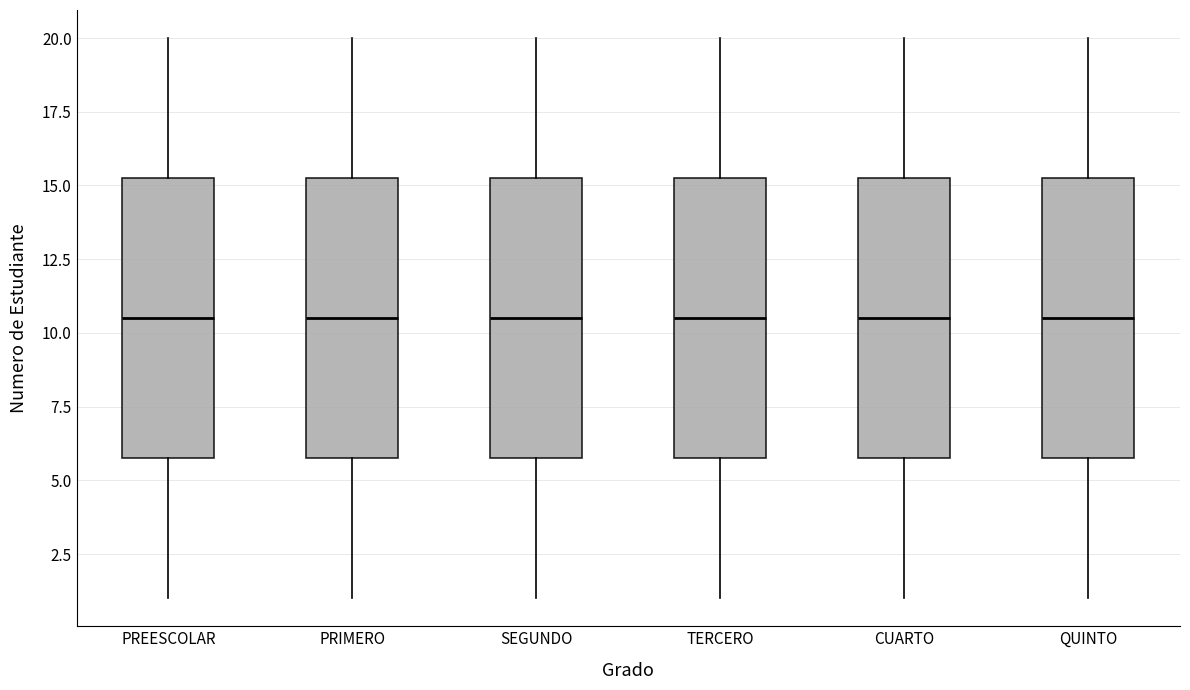

Where does the median line of the box for SEGUNDO sit on the y-axis? The values are not printed on the chart, so give them approximately, as read against the axis.

10.5